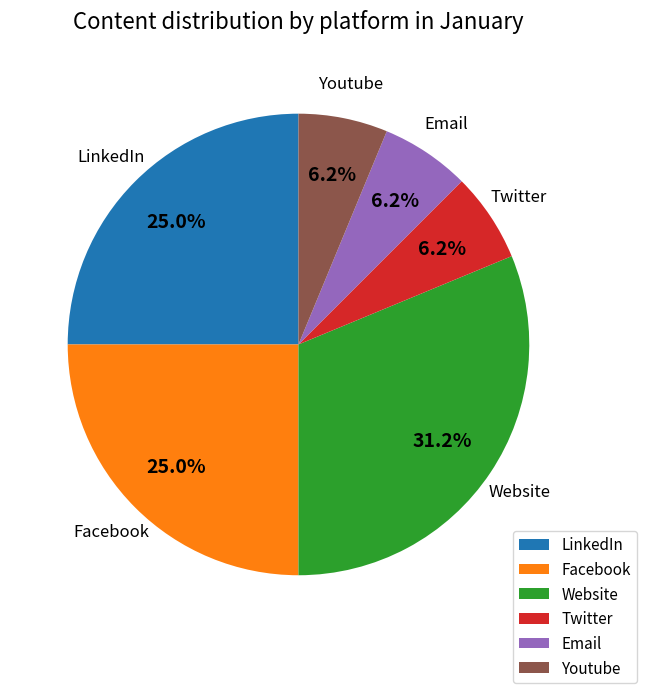

What is the largest slice in the pie chart?

Website